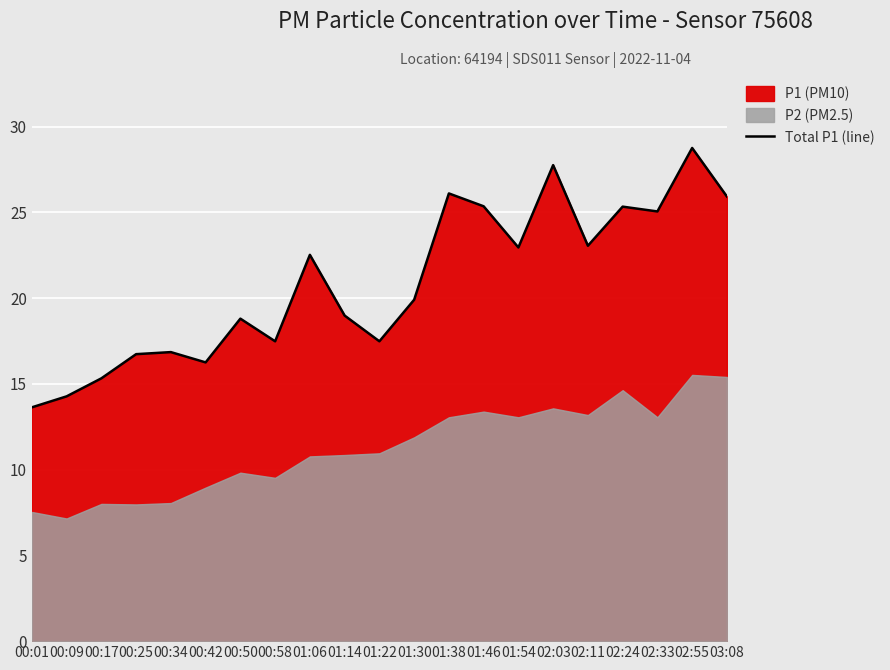

What is the value of the 7th point from the left?

18.8